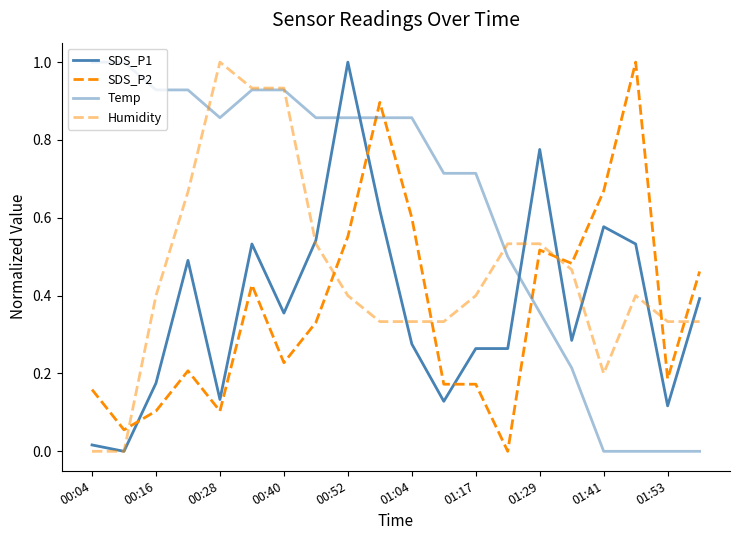

Which series has the widest spread of values?

SDS_P1